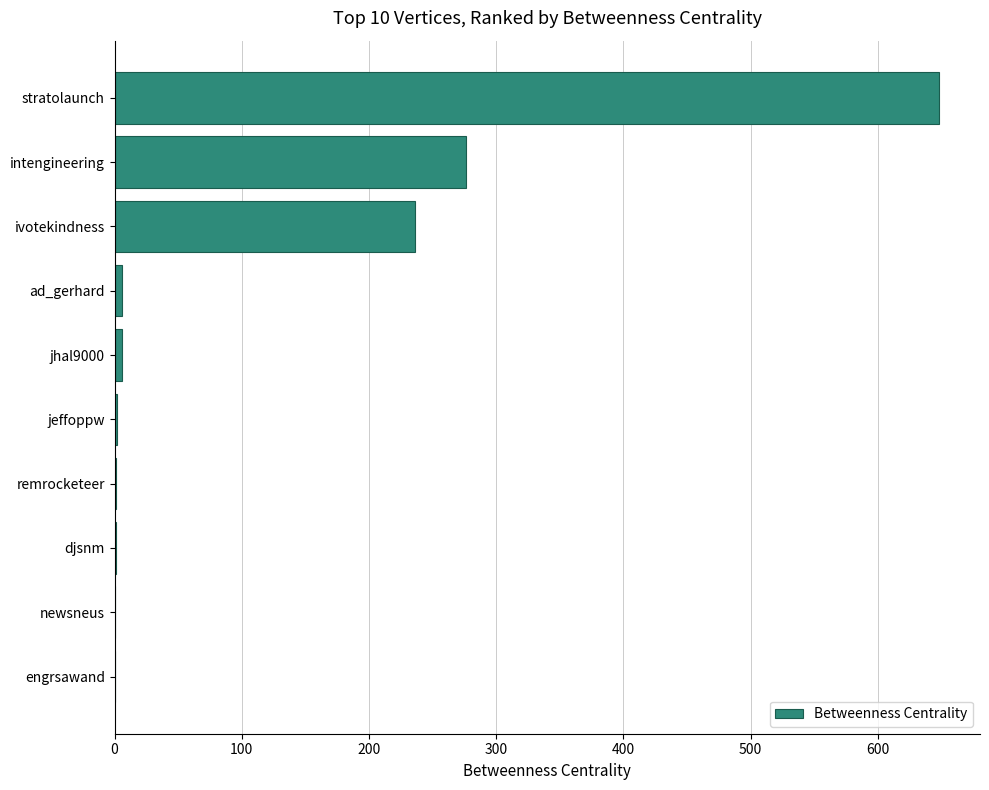

What is the maximum value shown in the chart?

648